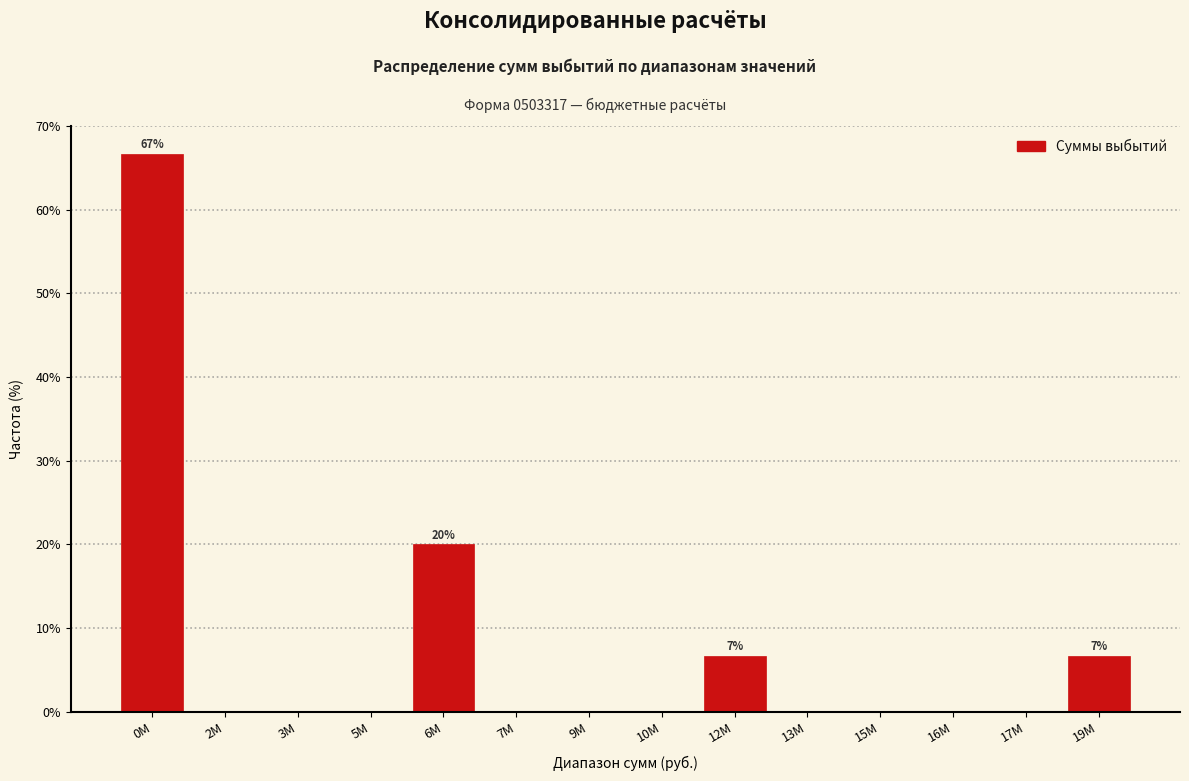

Reading left to right, what are all the values shown in this chart?

0M=66.7	2M=0.0	3M=0.0	5M=0.0	6M=20.0	7M=0.0	9M=0.0	10M=0.0	12M=6.7	13M=0.0	15M=0.0	16M=0.0	17M=0.0	19M=6.7